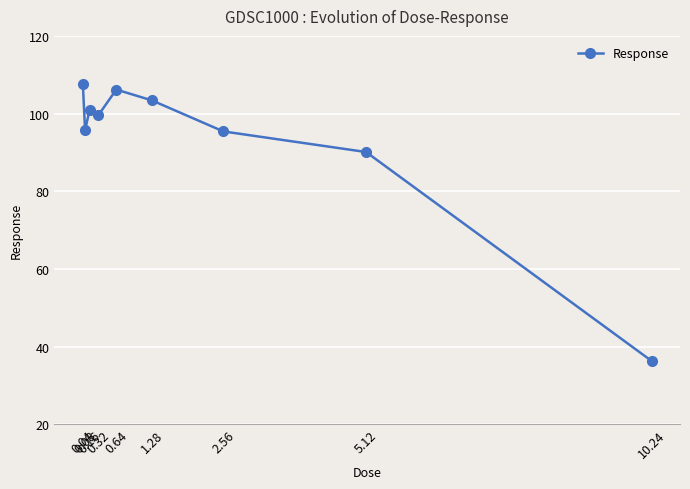

What is the value of the 5th point from the left?

106.2